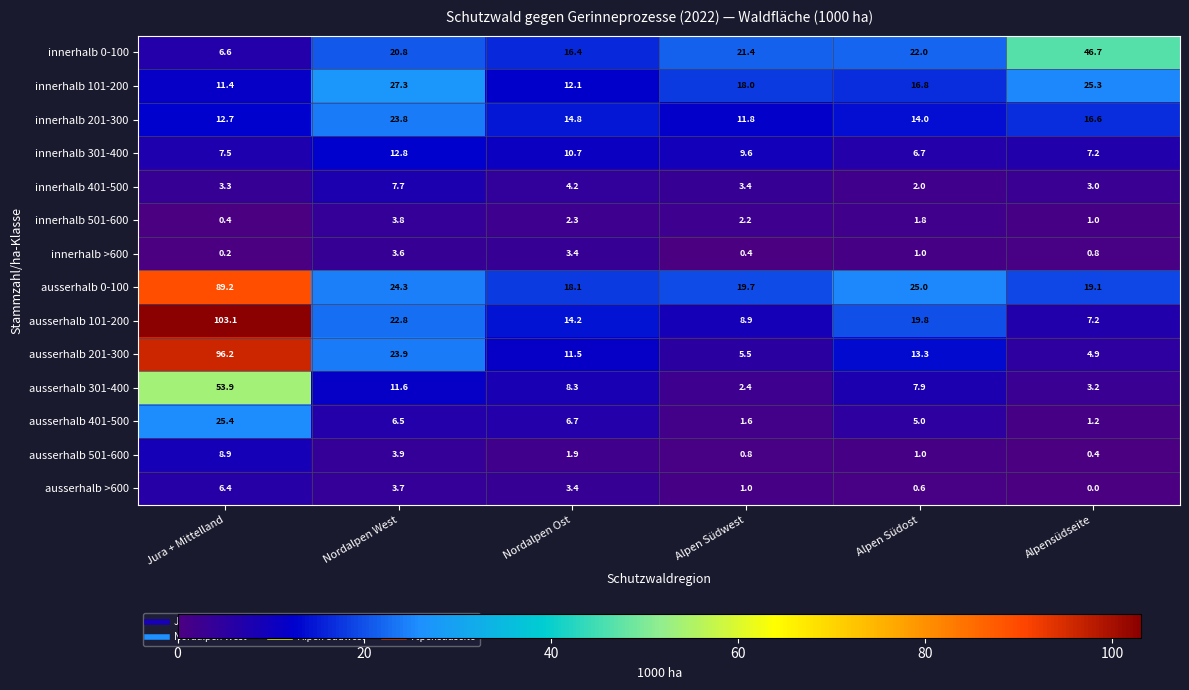

Which series has the widest spread of values?

ausserhalb 101-200